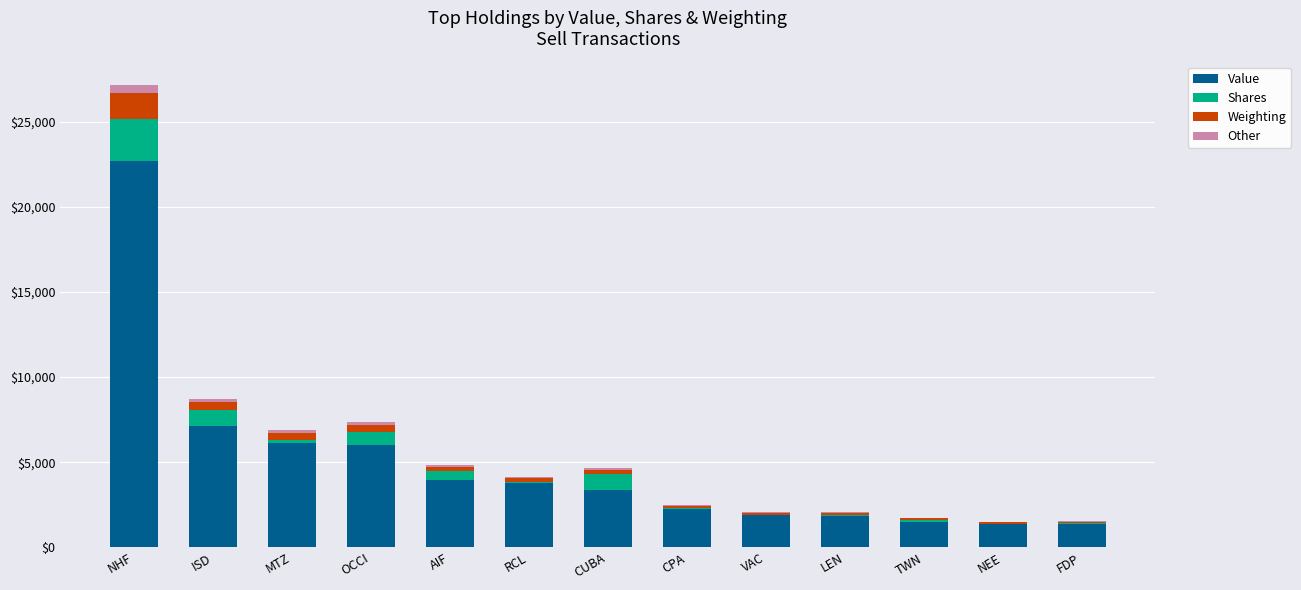

Which category has the highest value in the Value series?

NHF